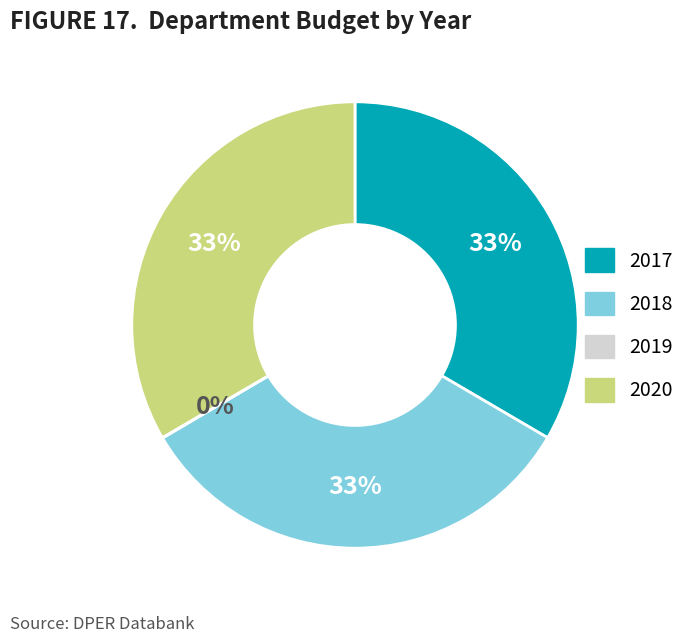

To the nearest percent, what is the average slice percentage?

25%